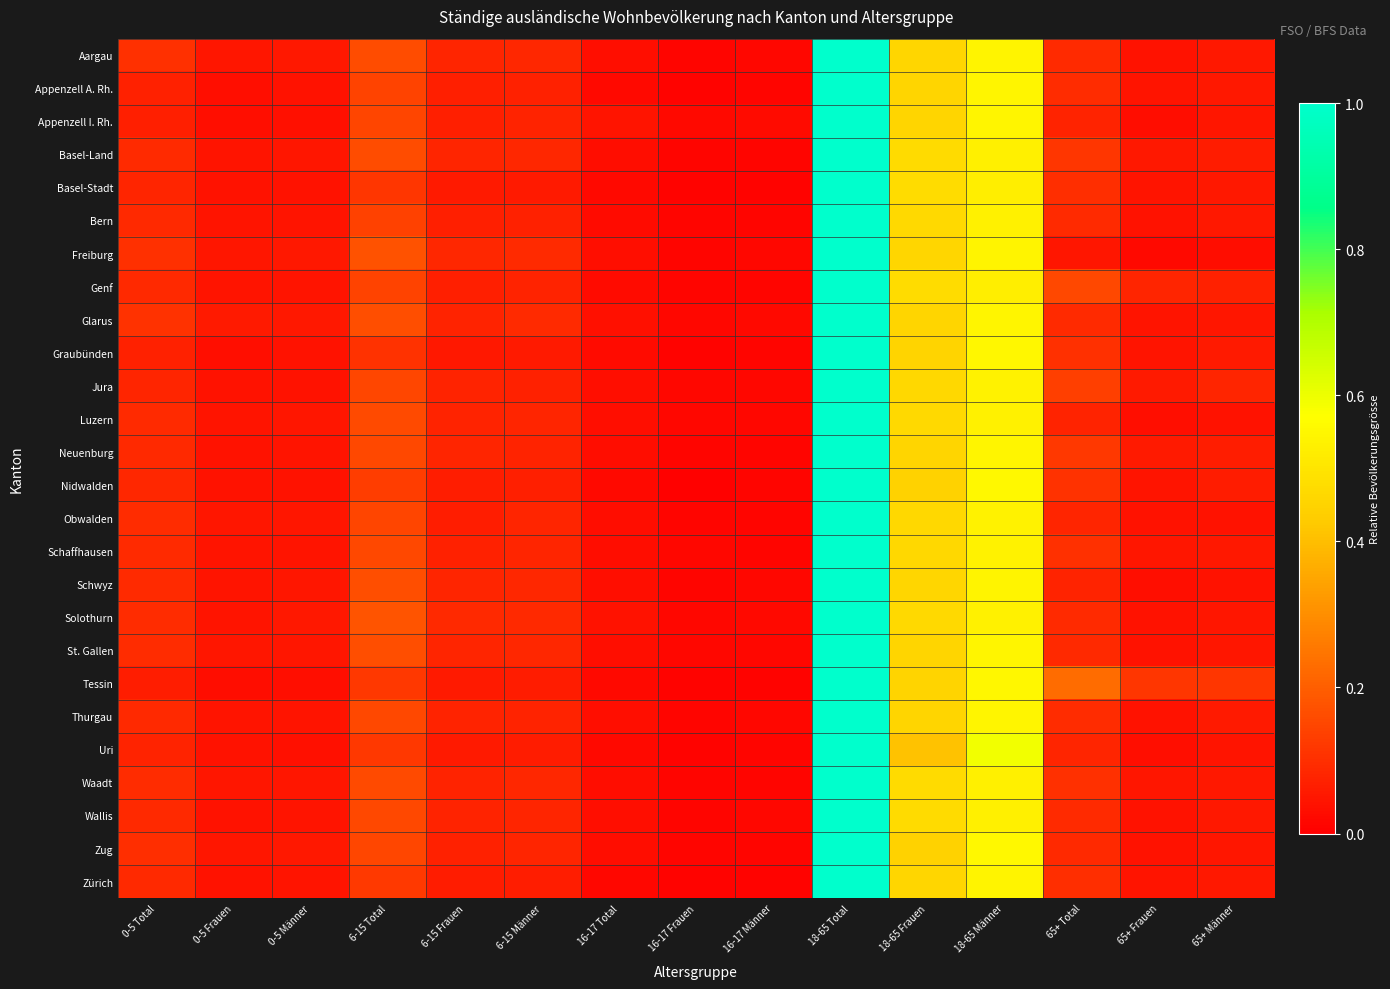

At which category does the chart reach its peak across all series?

18-65 Total